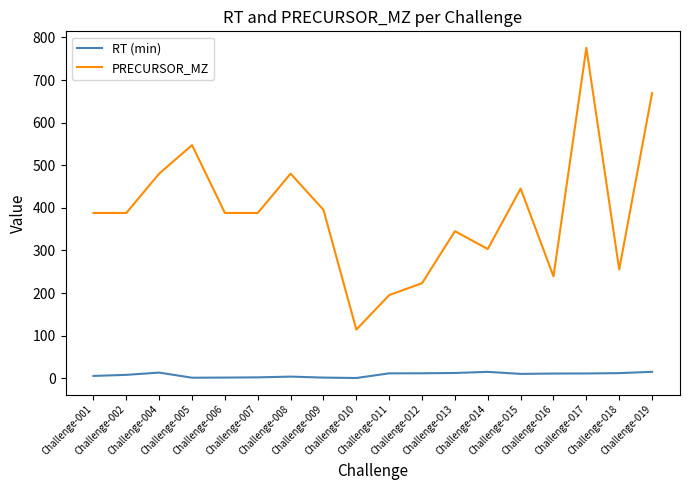

True or false: RT (min) has a value of 1.1 at Challenge-005.

True